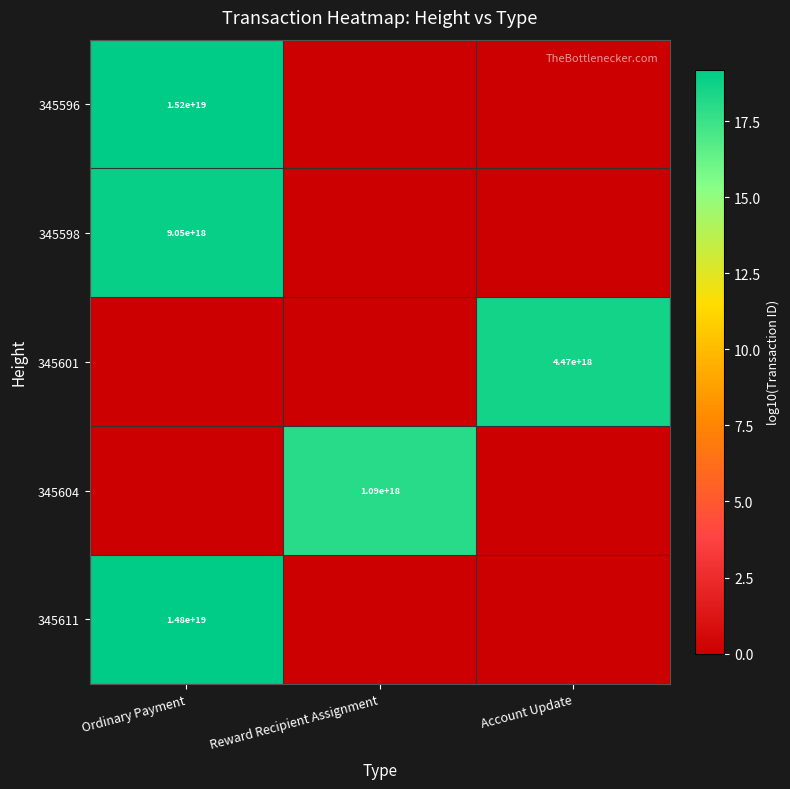

True or false: 345604 has a value of 545424348167534656 at Reward Recipient Assignment.

False